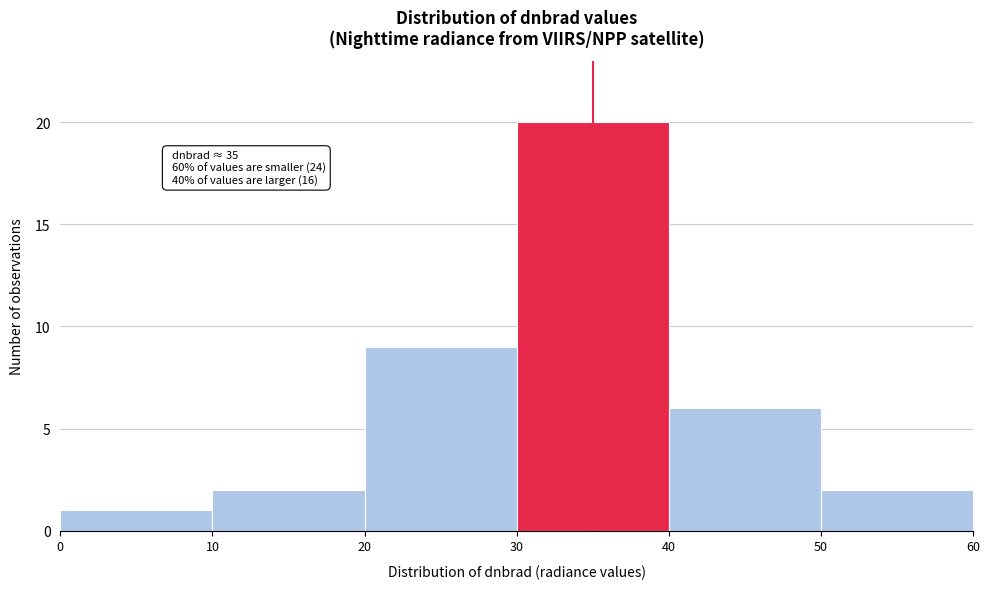

Over which range of the x-axis is the bar tallest?

30 to 40